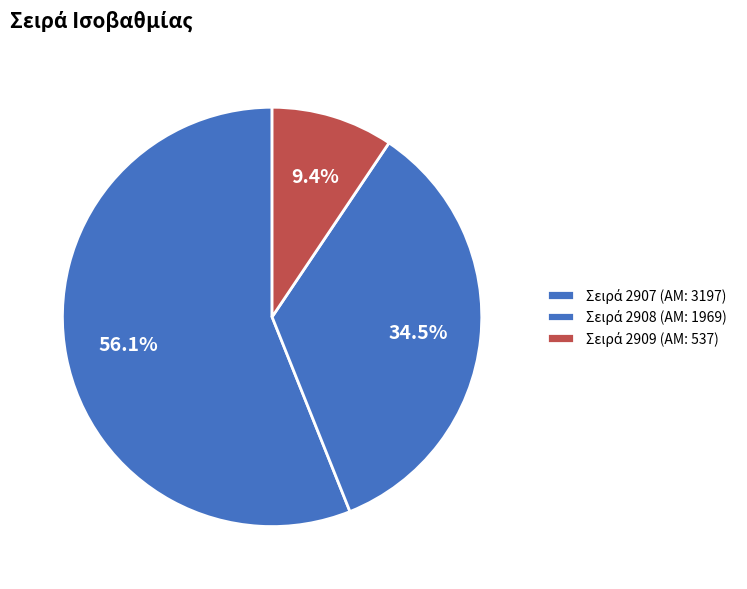

How many slices are in this pie chart?

3